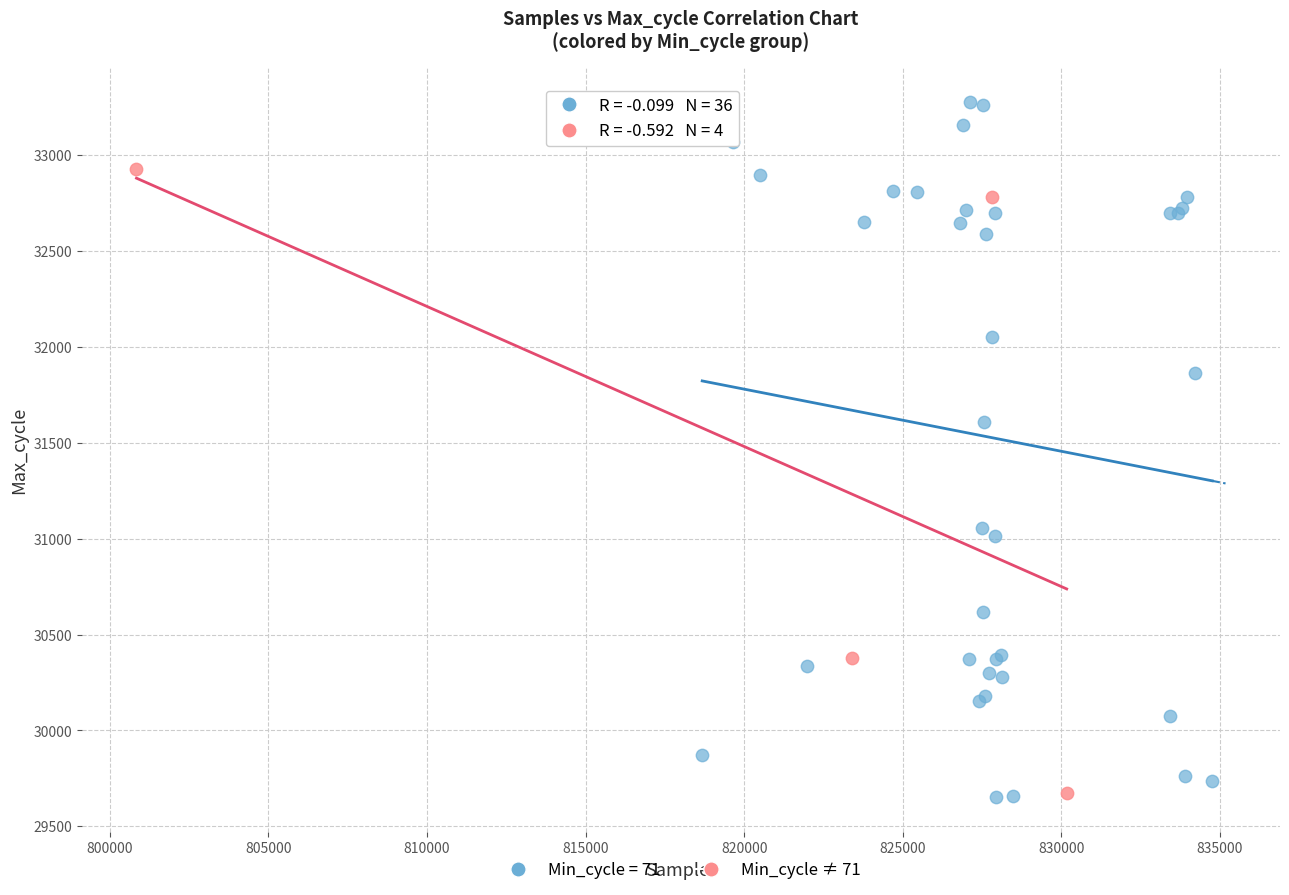

Which series contains the highest Y value?

Min_cycle = 71